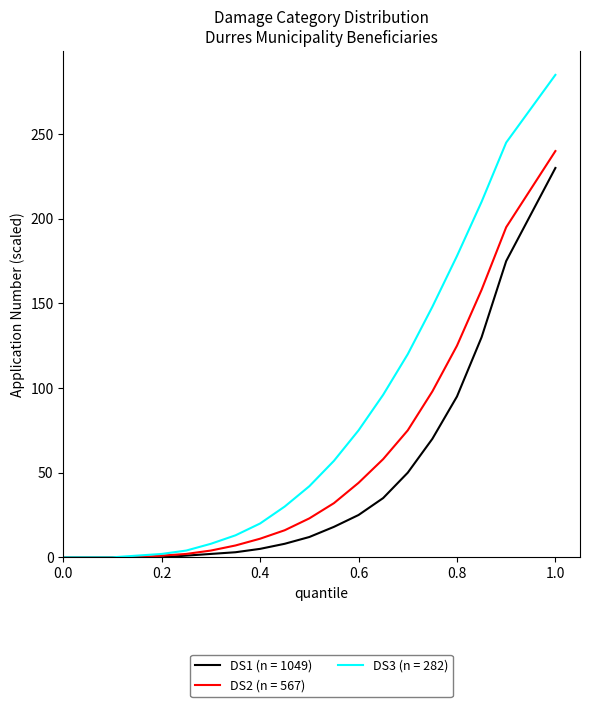

Which series has the largest total across all categories?

DS3 (n = 282)